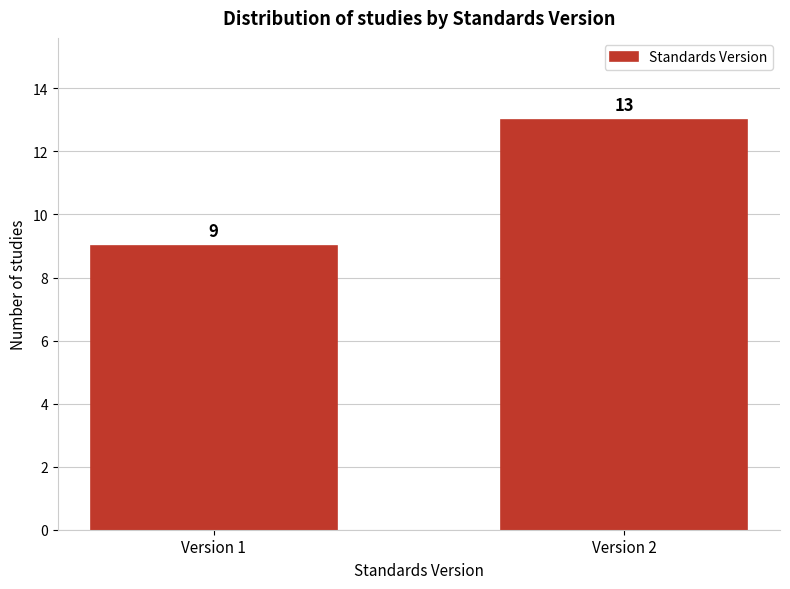

Reading left to right, list all the values displayed in this chart.

Version 1=9	Version 2=13